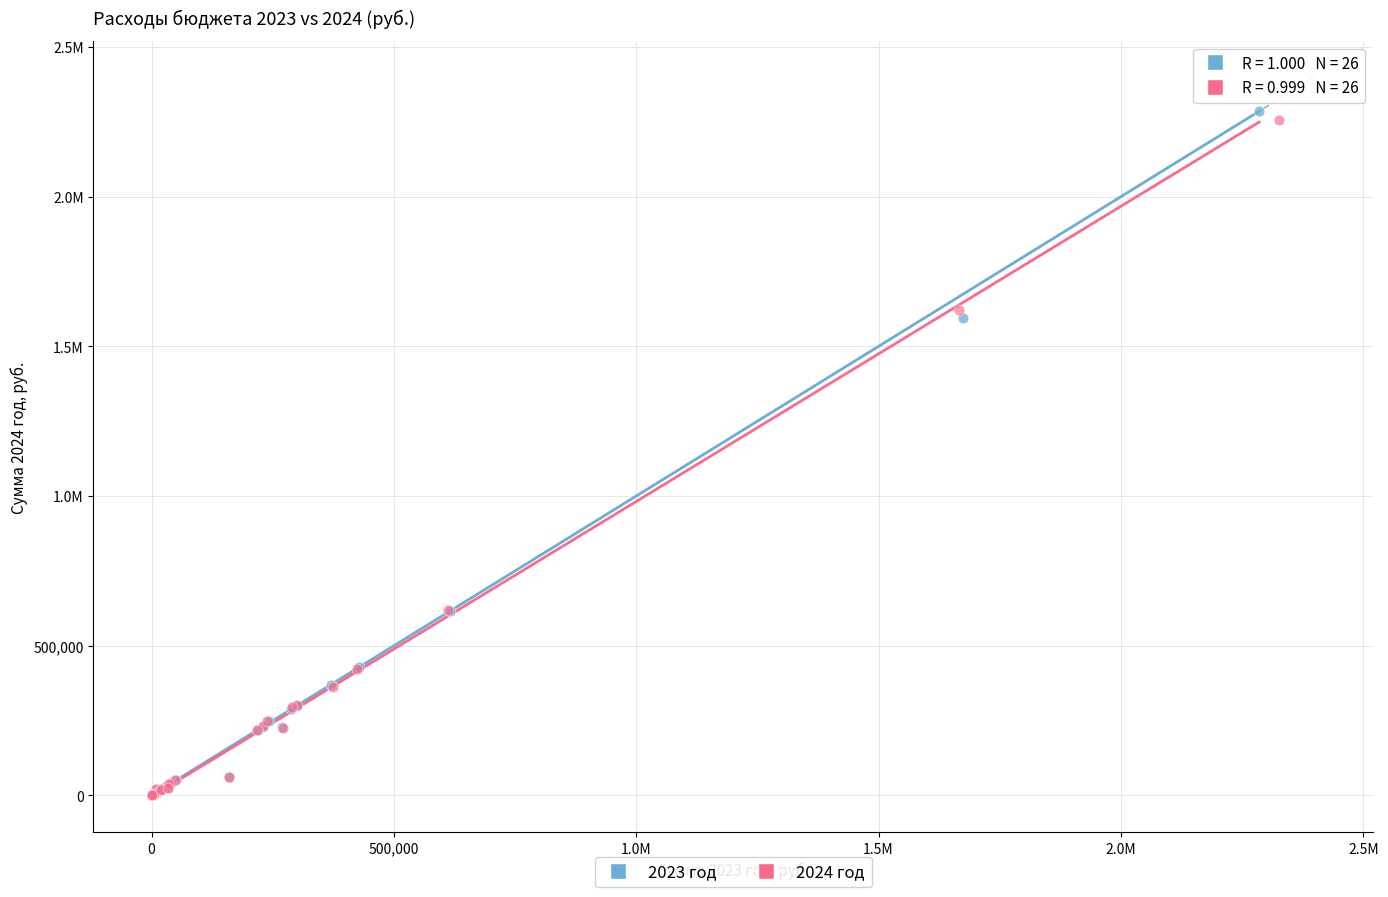

What are all the series names shown in the legend?

2023 год, 2024 год